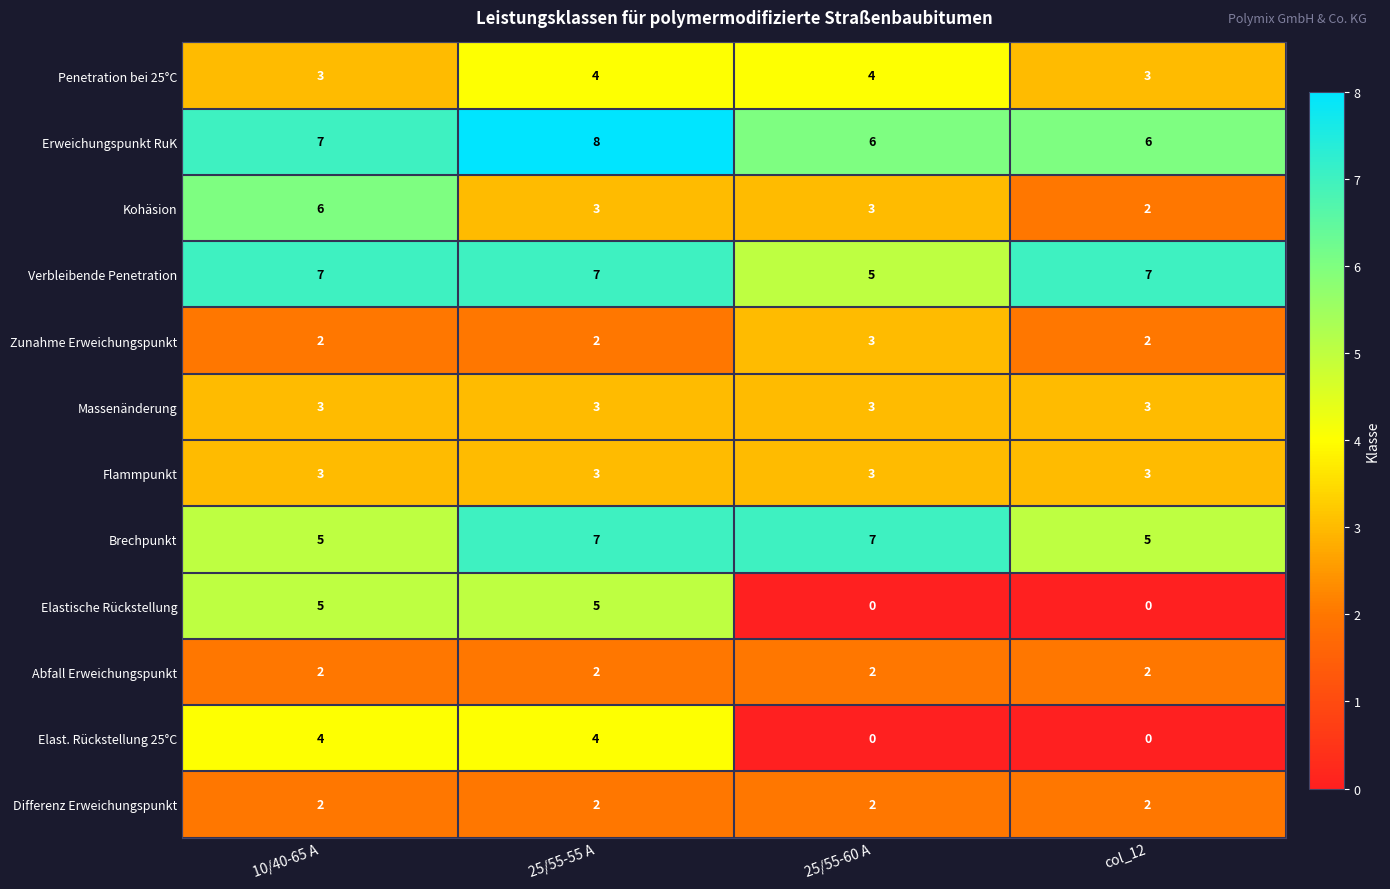

The Kohäsion series shows 3 at 25/55-55 A. True or false?

True